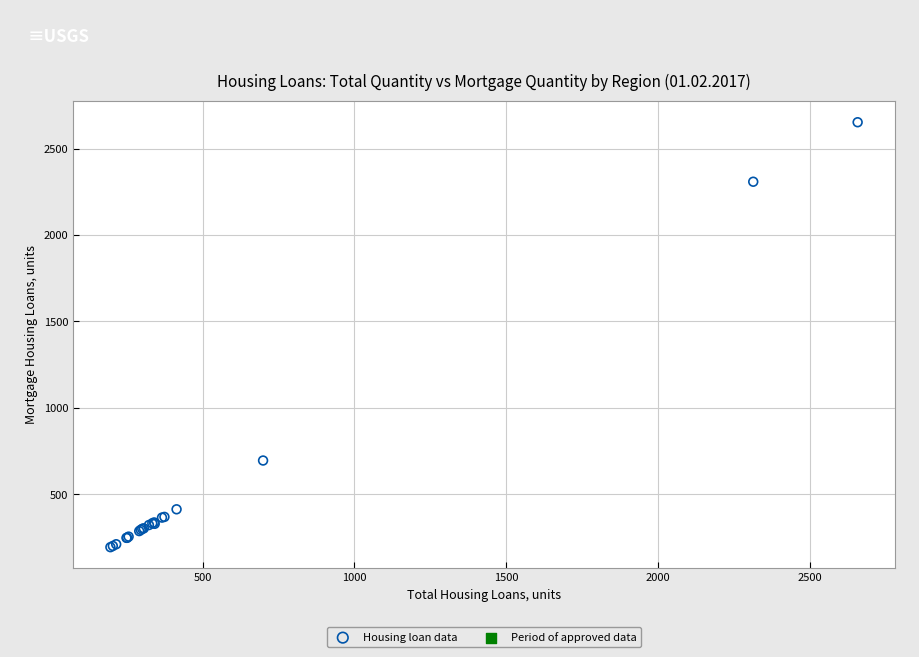

What Y value in the scatter plot is closest to 1423?

696